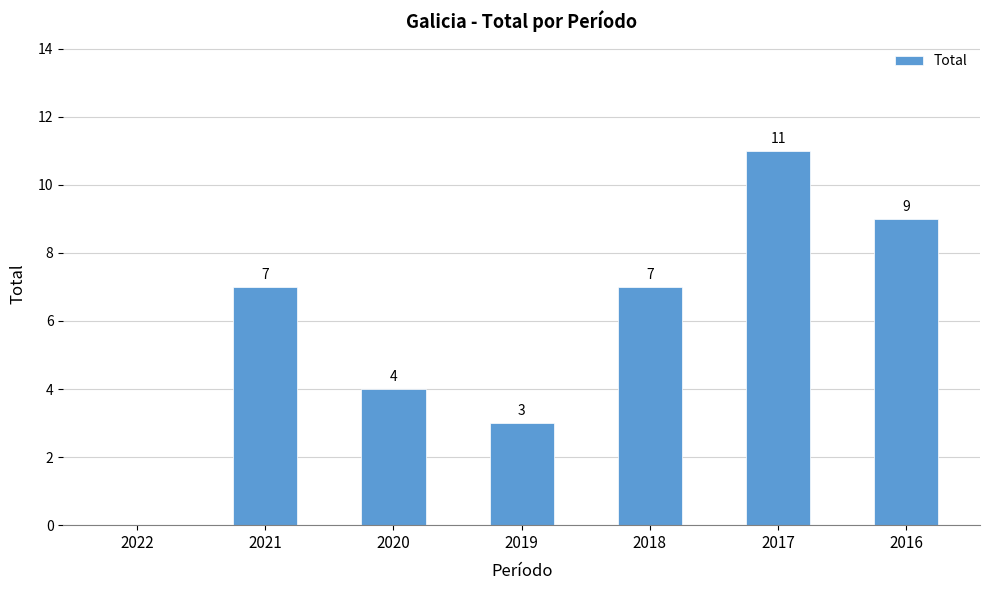

Reading left to right, list all the values displayed in this chart.

0	7	4	3	7	11	9